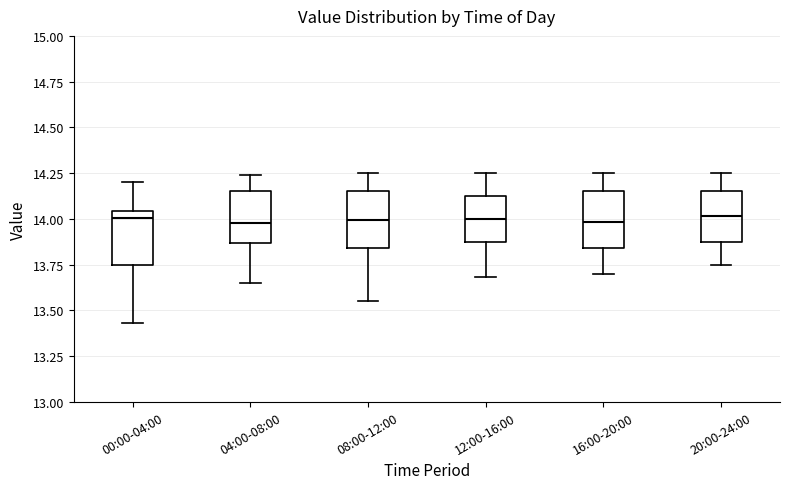

Reading left to right, read every box against the y-axis: the position of its median line, the range the box covers, and the ends of its whiskers. The values are not printed on the chart, so give them approximately, as read against the axis.

00:00-04:00: median 14.00, box 13.75 to 14.05, whiskers 13.45 to 14.20
04:00-08:00: median 14.00, box 13.85 to 14.15, whiskers 13.65 to 14.25
08:00-12:00: median 14.00, box 13.85 to 14.15, whiskers 13.55 to 14.25
12:00-16:00: median 14.00, box 13.85 to 14.15, whiskers 13.70 to 14.25
16:00-20:00: median 14.00, box 13.85 to 14.15, whiskers 13.70 to 14.25
20:00-24:00: median 14.00, box 13.85 to 14.15, whiskers 13.75 to 14.25